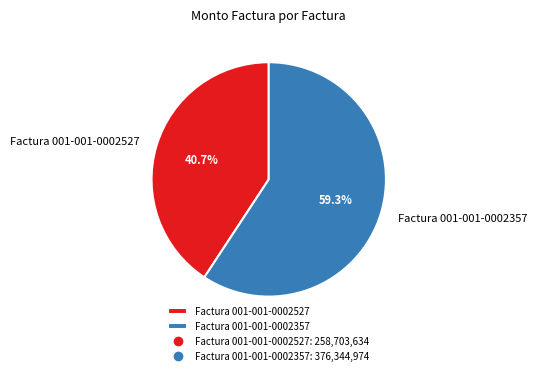

Which slice is the largest?

Factura 001-001-0002357